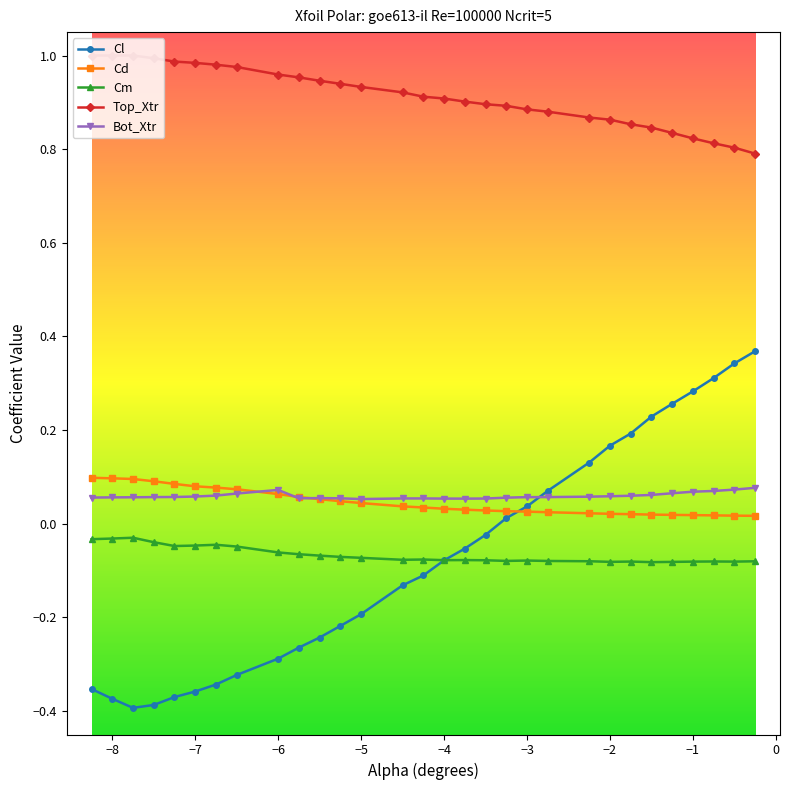

True or false: Top_Xtr and Cl cross at least once.

False